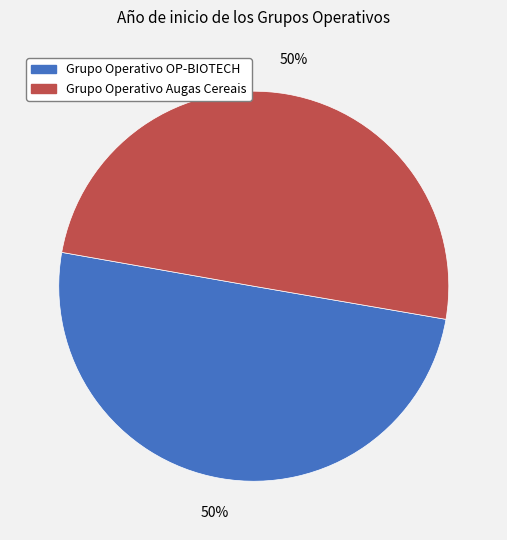

What percentage is the Grupo Operativo Augas Cereais slice, to the nearest percent?

50%